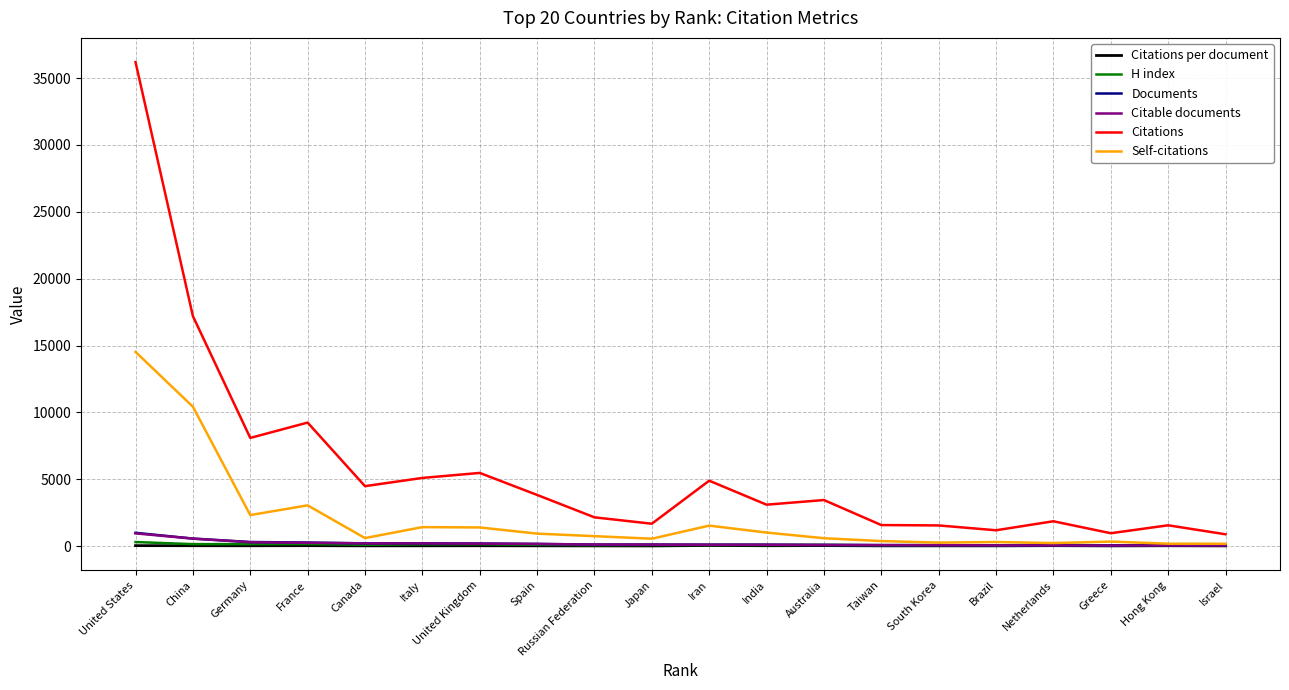

What is the minimum value shown in the chart?

14.7